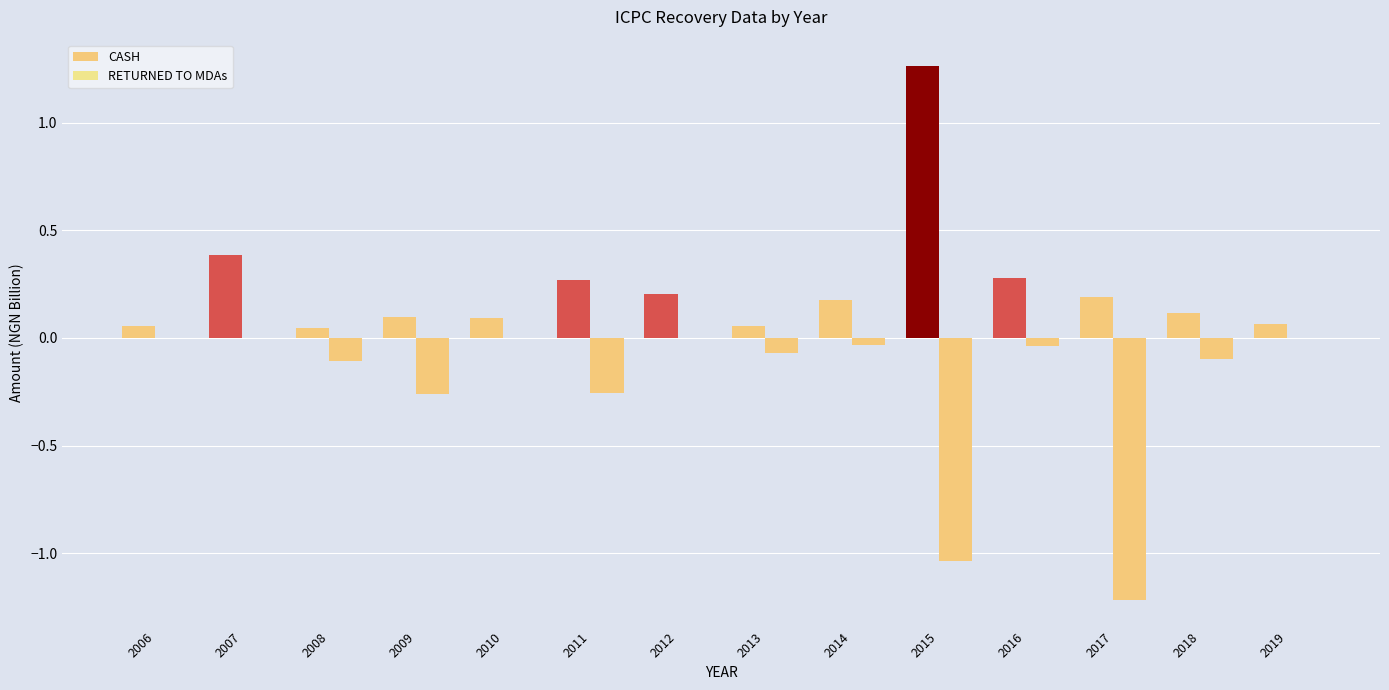

What is the highest value of the CASH series?

1.3